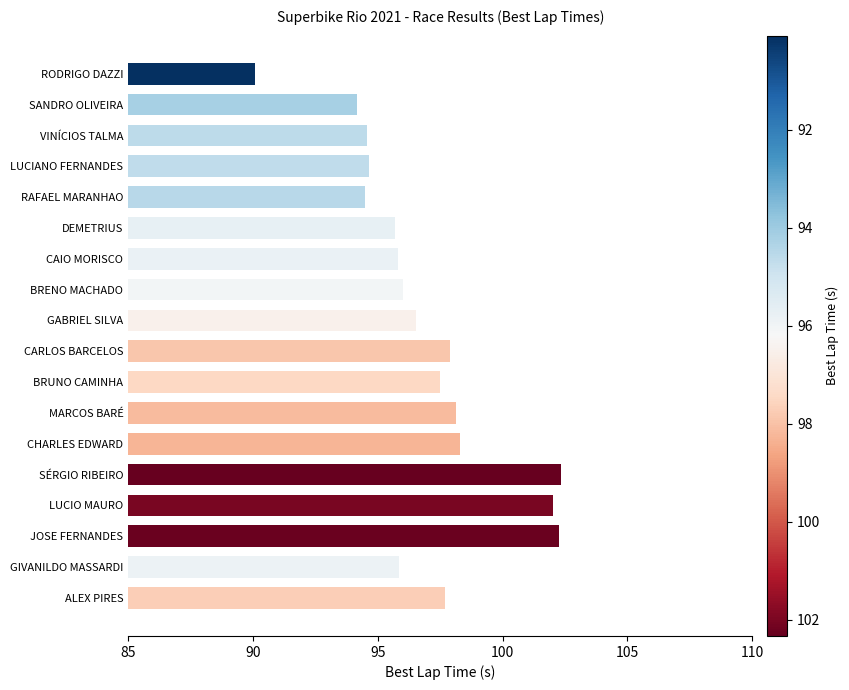

What is the value of the 17th bar from the top?

95.9